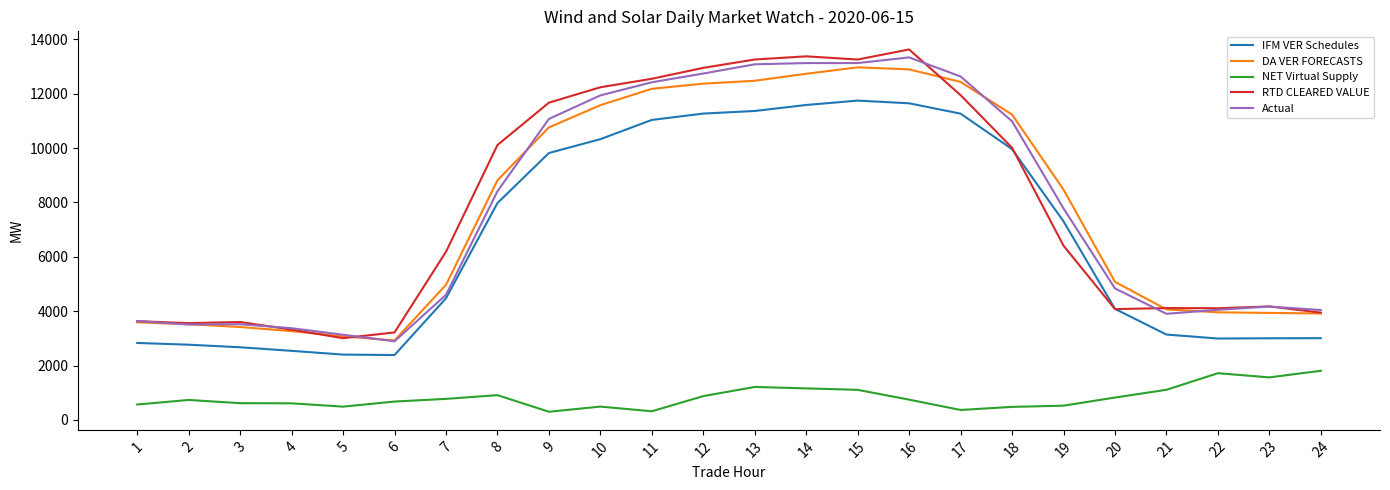

Which series changed the most between 15 and 21?

Actual